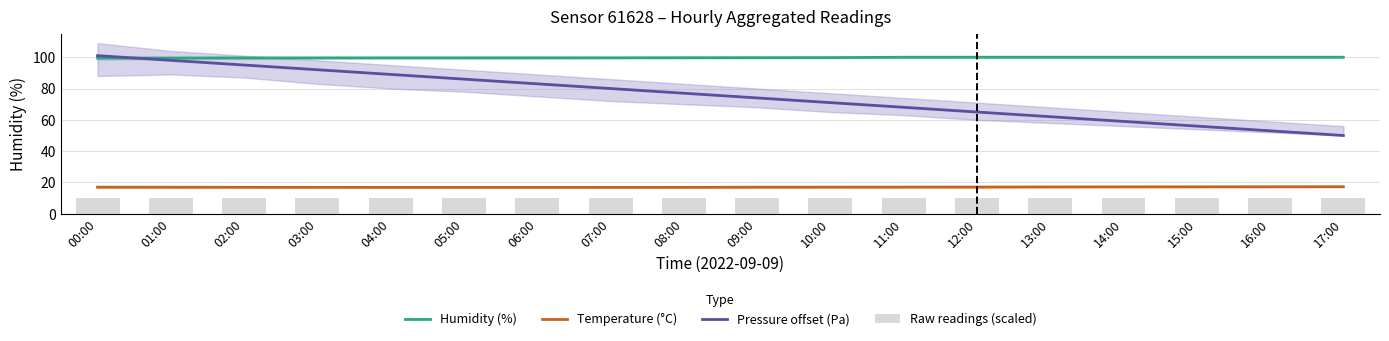

Which series has the largest total across all categories?

Humidity (%)